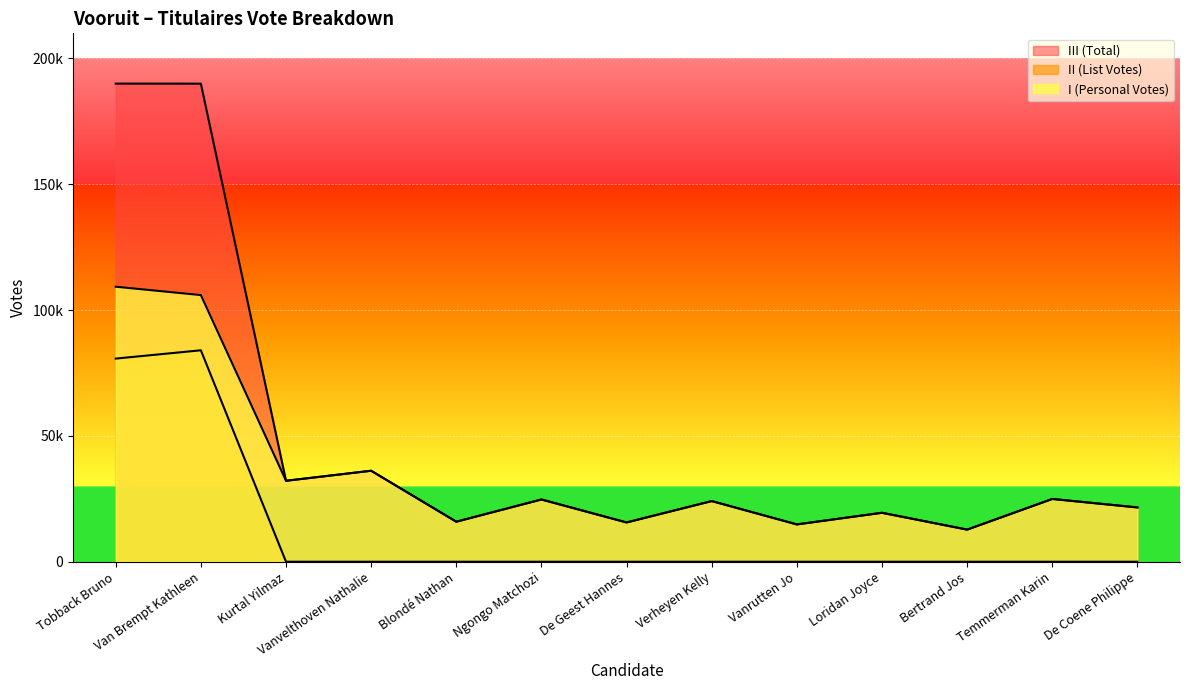

Which category has the highest value in the III (Total) series?

Tobback Bruno